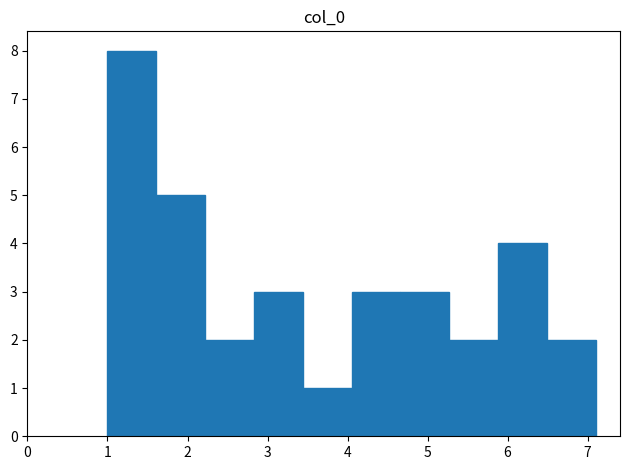

Reading left to right, list every bar in this chart as the range it spans on the x-axis followed by its height. Neither the bar edges nor the heights are printed on the chart, so give them approximately, as read against the axes.

1.00 to 1.61: 8
1.61 to 2.22: 5
2.22 to 2.83: 2
2.83 to 3.44: 3
3.44 to 4.05: 1
4.05 to 4.66: 3
4.66 to 5.27: 3
5.27 to 5.88: 2
5.88 to 6.49: 4
6.49 to 7.10: 2